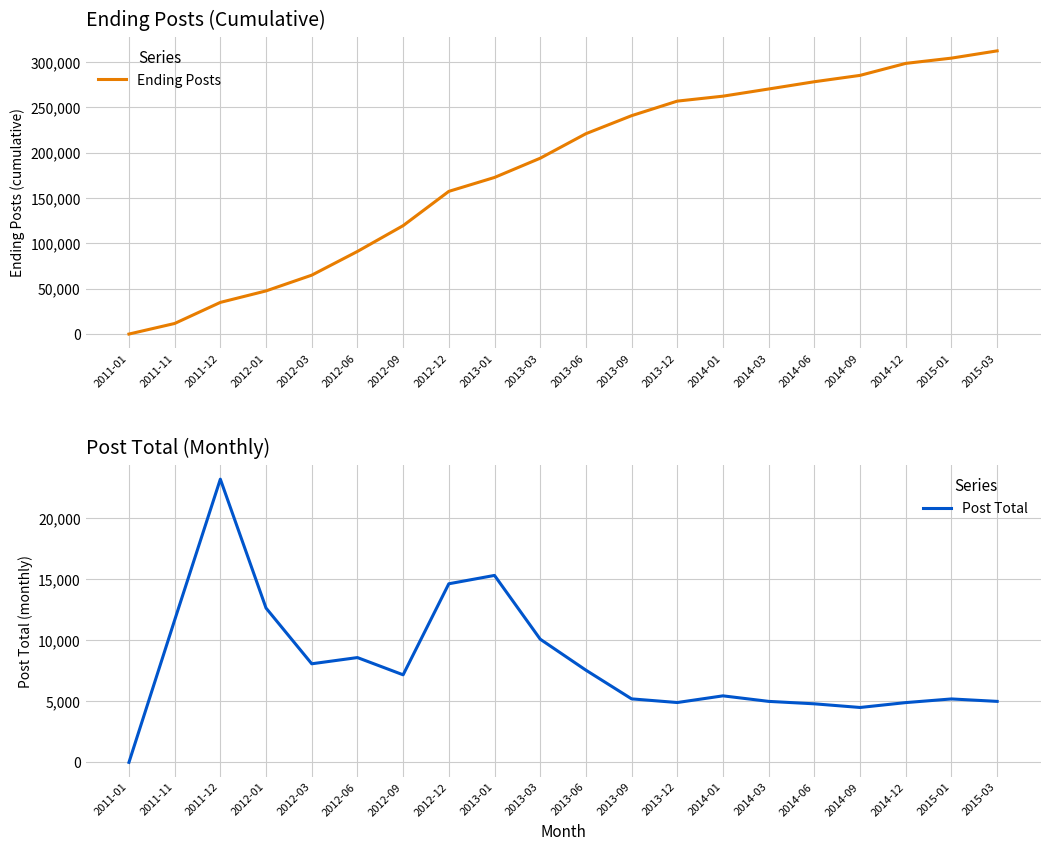

How many lines are shown in the chart?

2